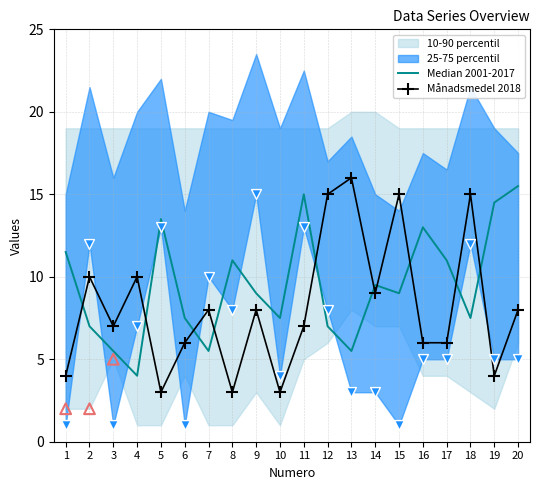

What is the total value across all series at 13?

21.5